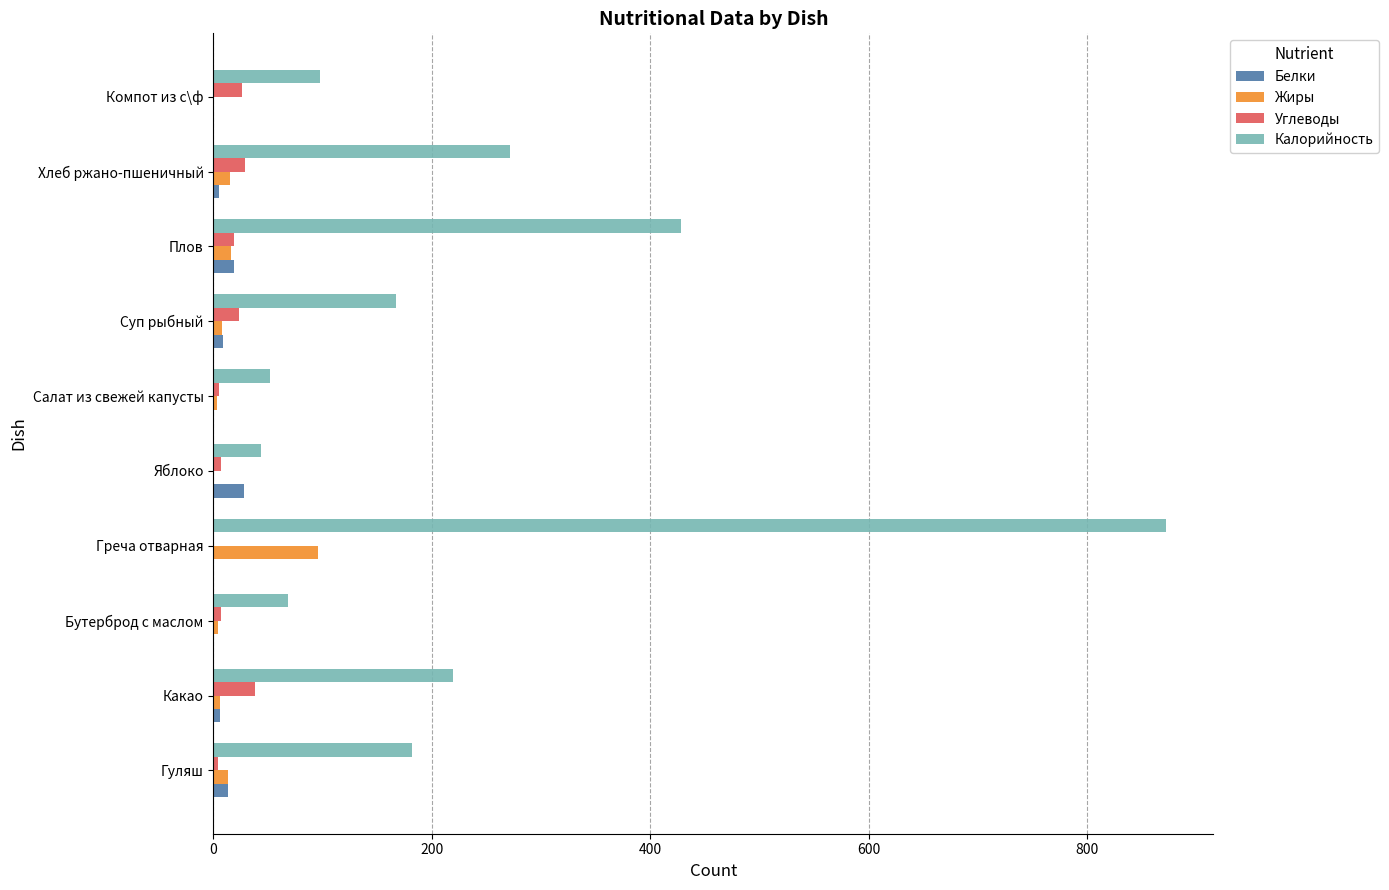

Which series has the largest total across all categories?

Калорийность